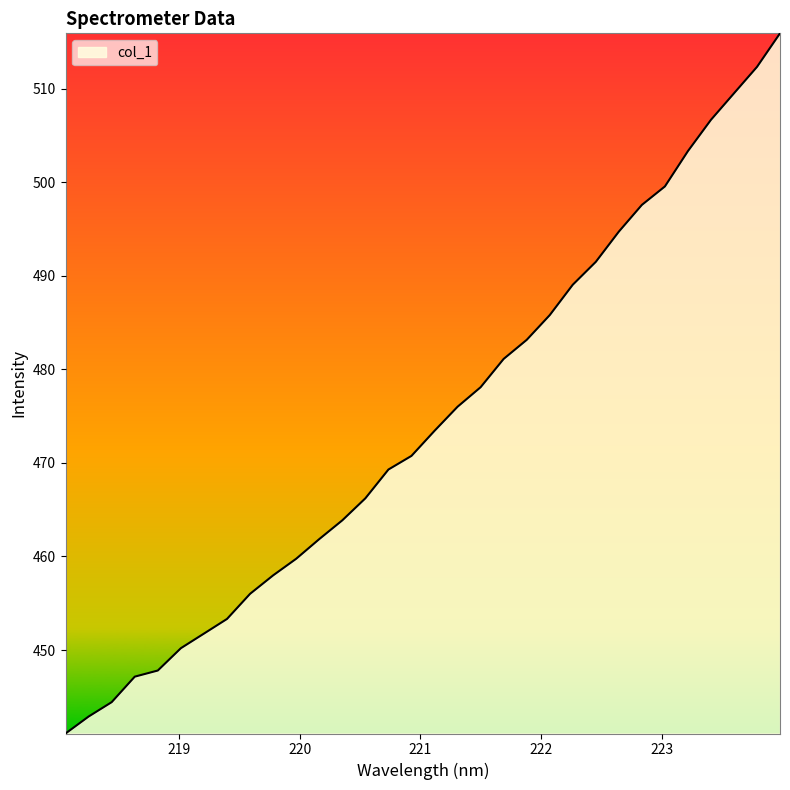

What is the difference between the maximum and minimum values?

74.8